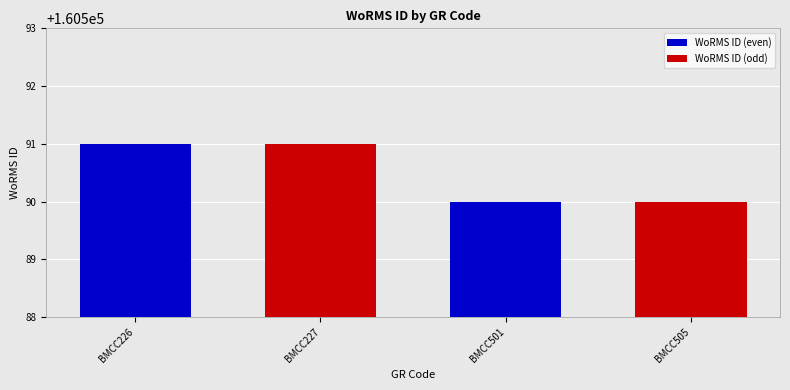

What is the sum of all WoRMS ID (odd) values?

321181